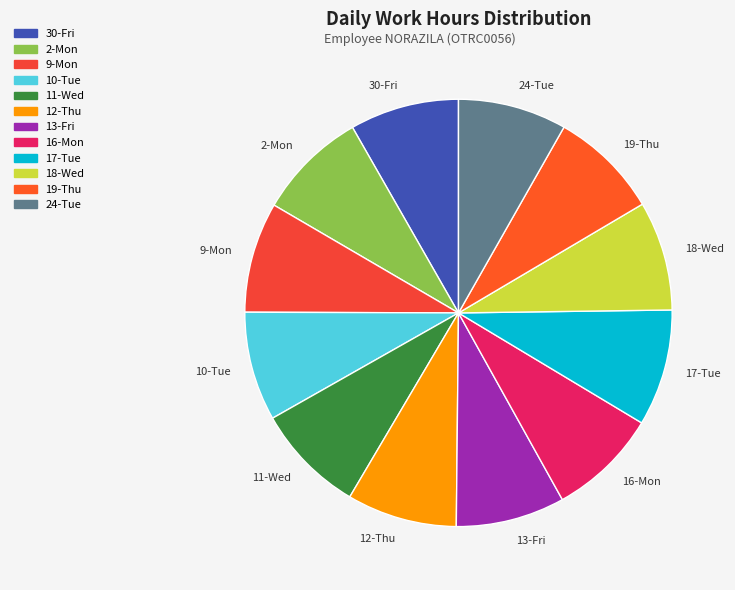

How many slices are in this pie chart?

12